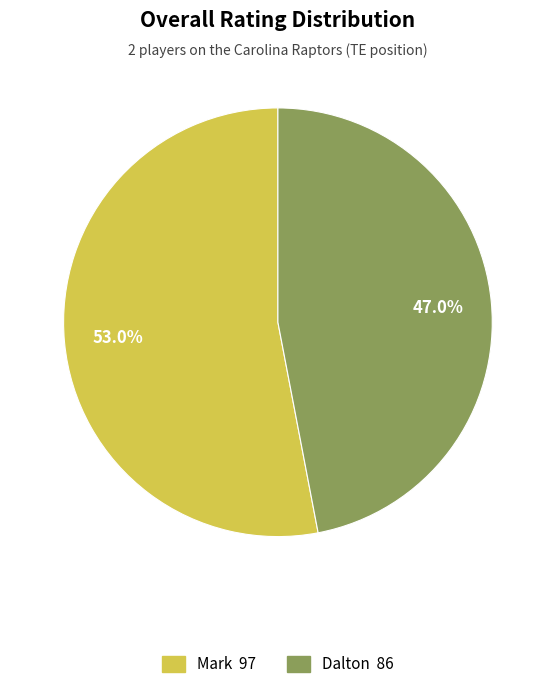

To the nearest percent, what is the difference between the Mark and Dalton slice percentages?

6%